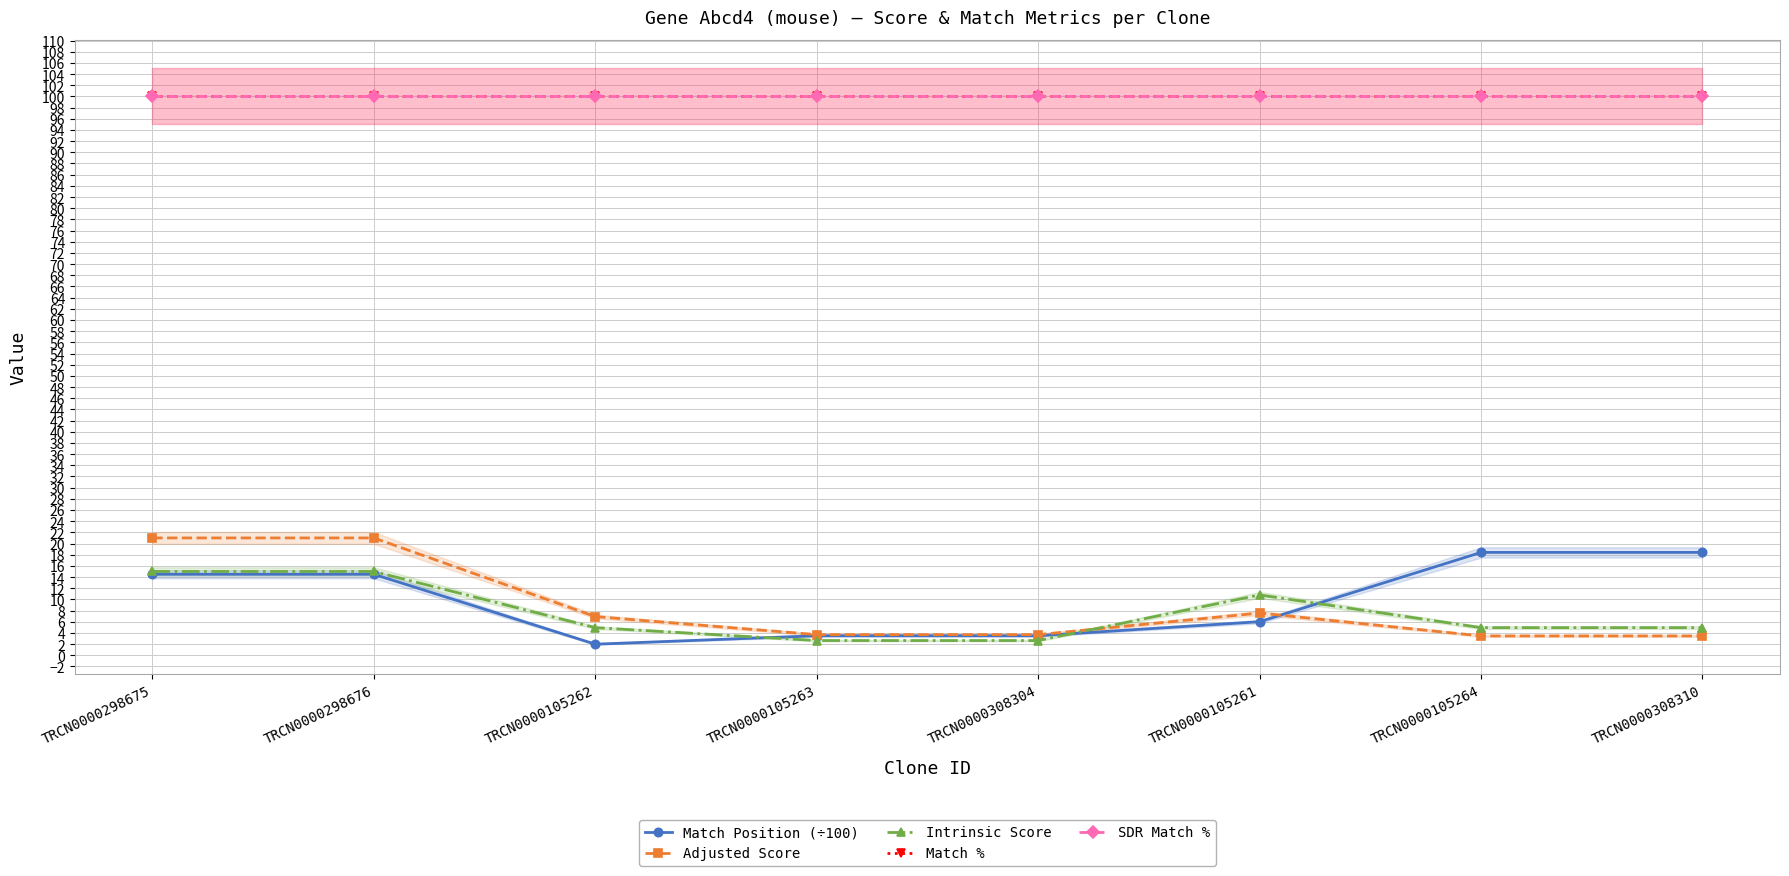

At how many categories does at least one series exceed 91?

8